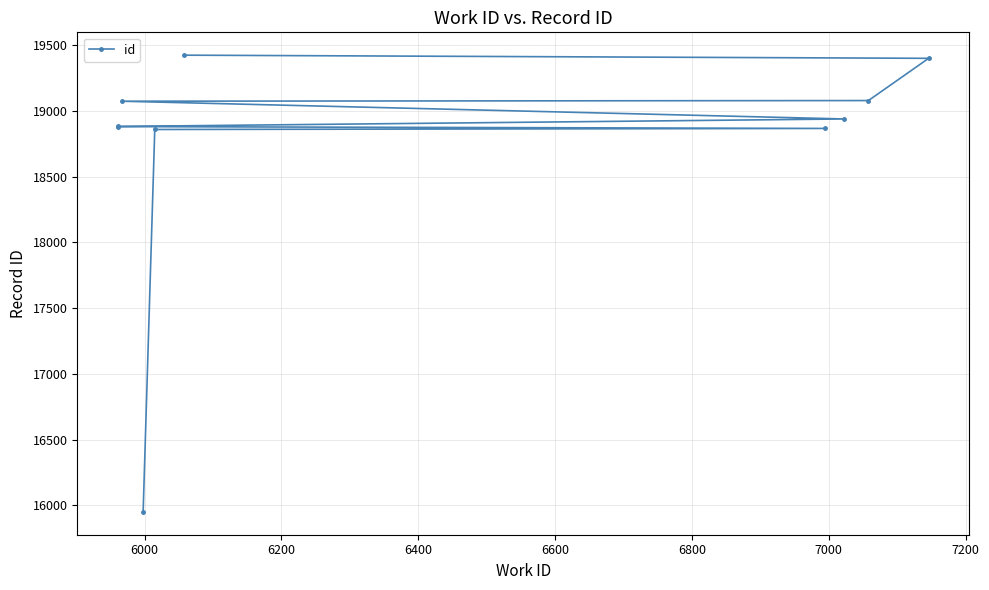

Reading right to left, extract all data points from this chart.

19423	19399	19078	19073	18938	18881	18880	18866	18858	15951